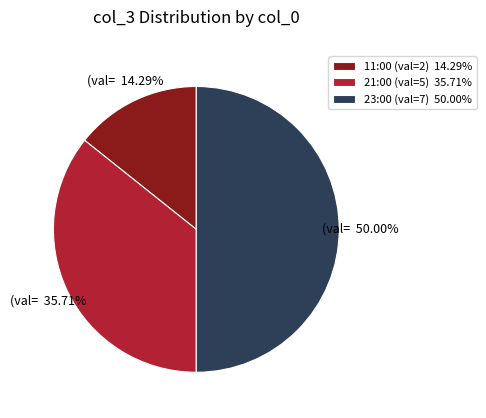

Combined, do 11:00 (val=2) 14.29% and 23:00 (val=7) 50.00% account for over 50%?

Yes